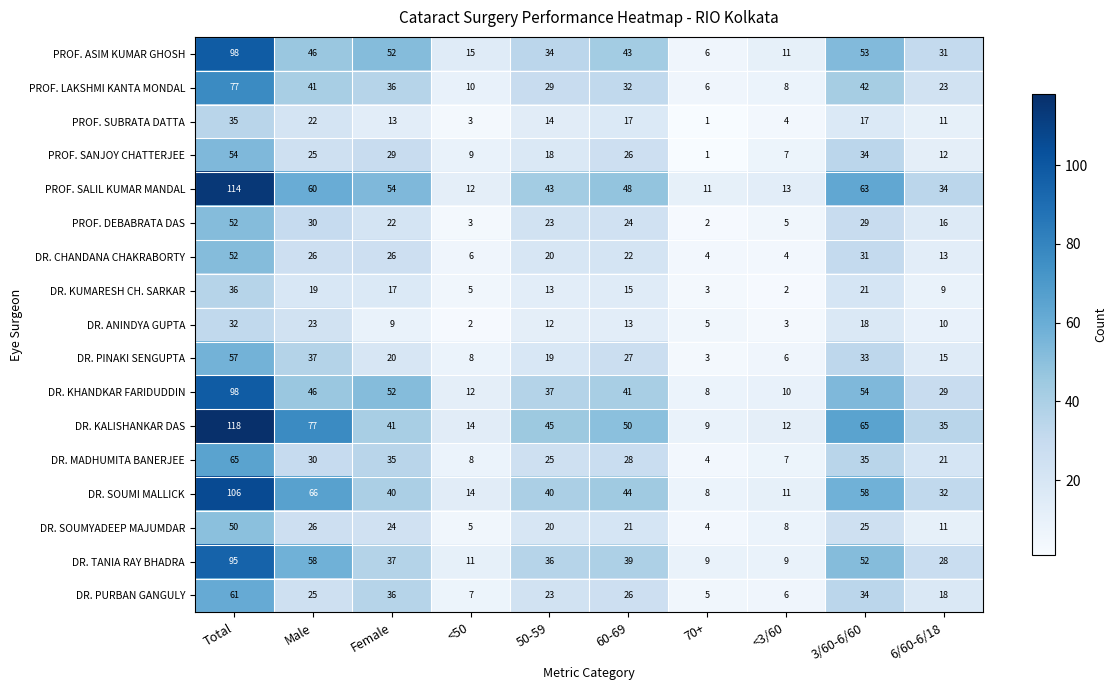

Which label corresponds to the largest value in the chart?

Total